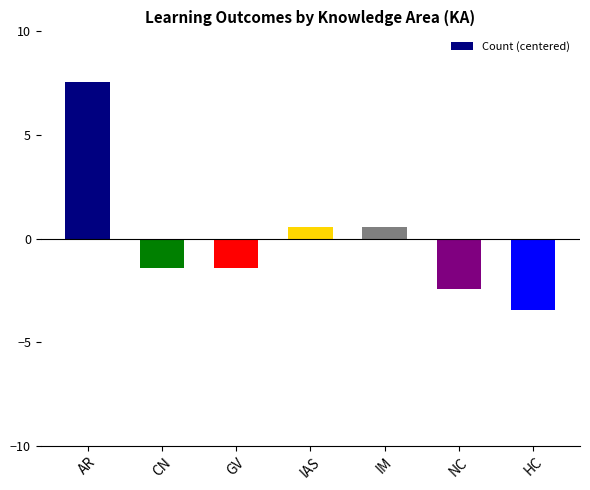

Reading left to right, list all the values displayed in this chart.

AR=7.6	CN=-1.4	GV=-1.4	IAS=0.6	IM=0.6	NC=-2.4	HC=-3.4